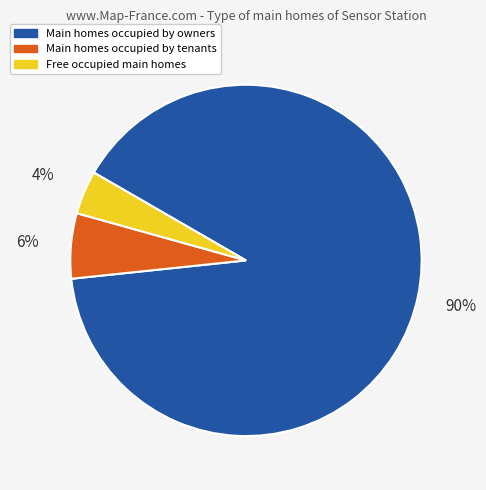

Does any single category account for the majority?

Yes